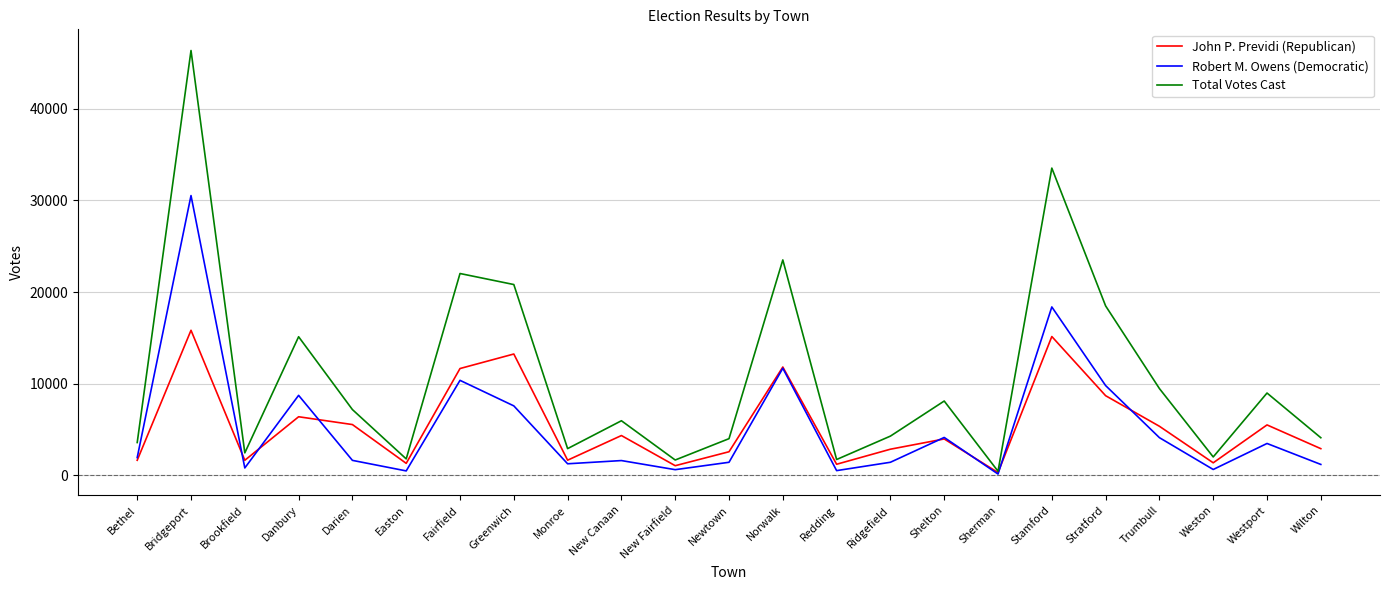

At which label does Total Votes Cast reach its minimum?

Sherman